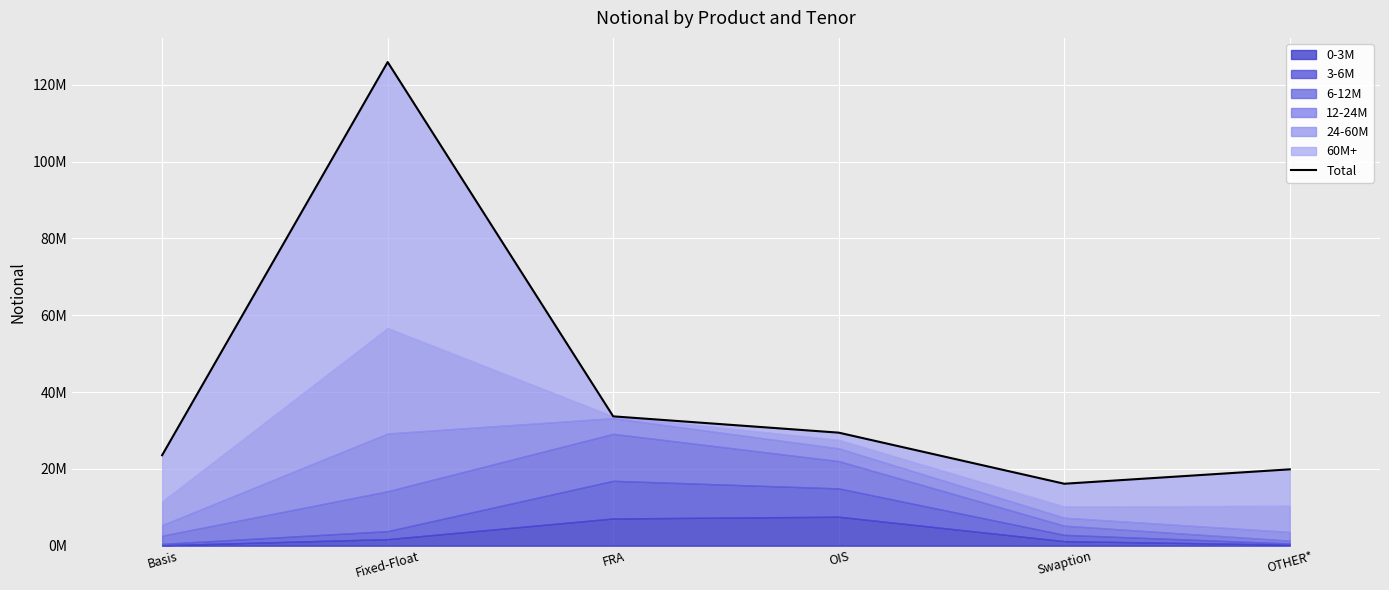

List the labels in order of value, smallest first.

Swaption, OTHER*, Basis, OIS, FRA, Fixed-Float